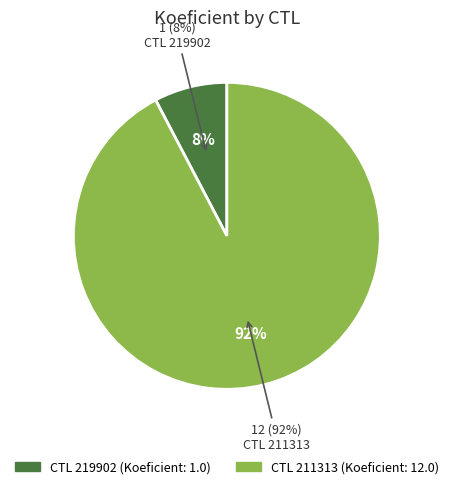

To the nearest percent, what is the combined percentage of 219902 and 211313?

100%